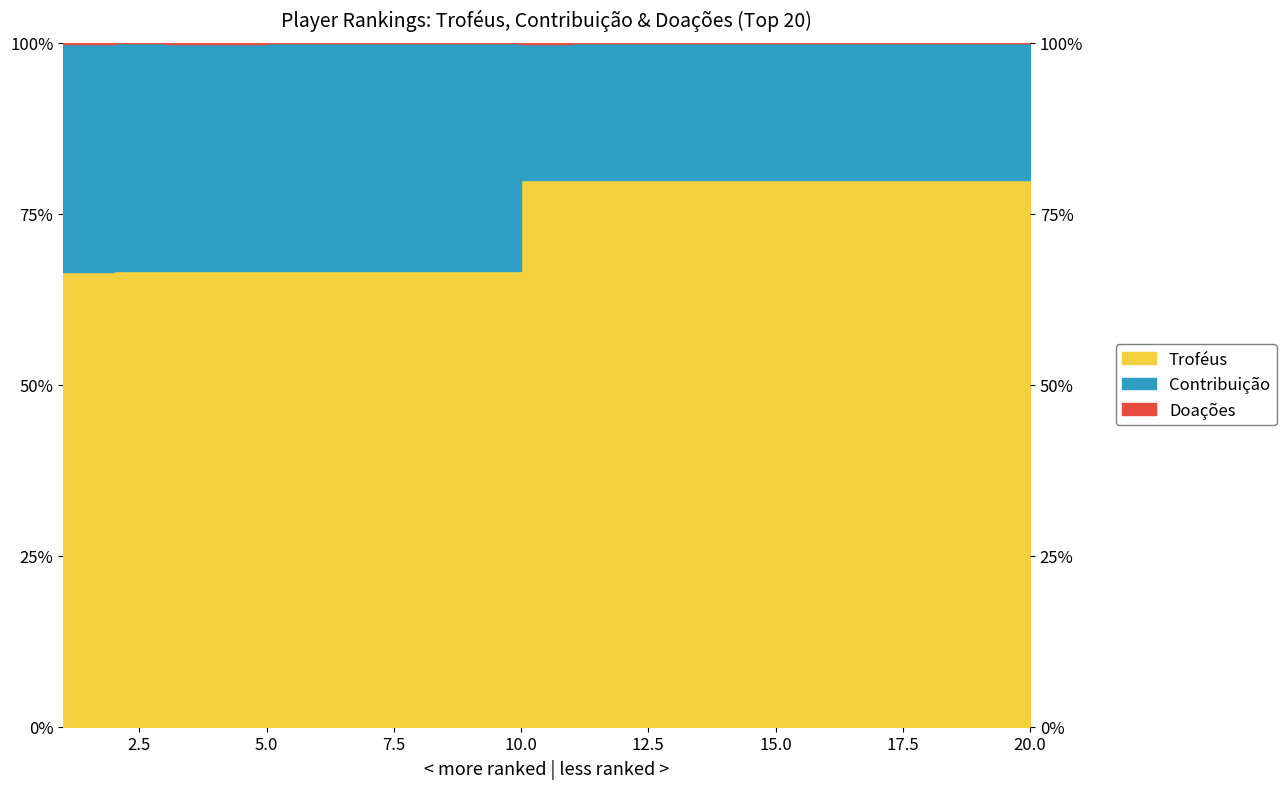

True or false: Doações has a value of 35.2 at 13.

False